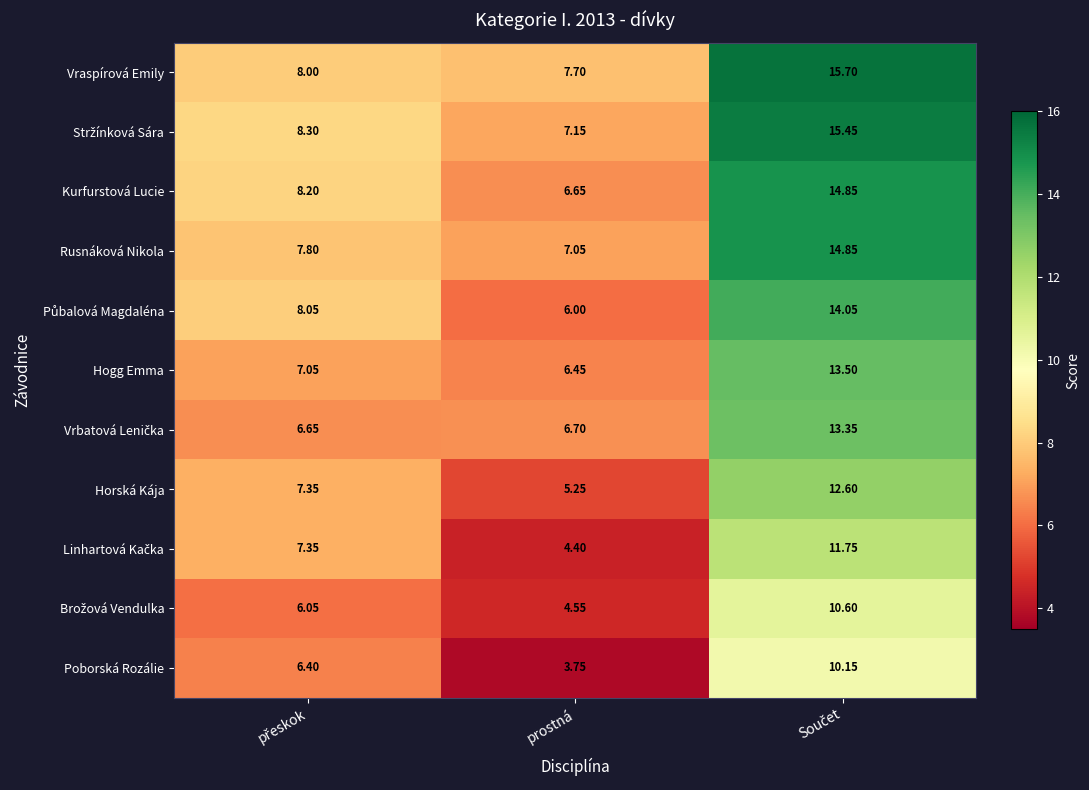

Which category has the lowest value in the Kurfurstová Lucie series?

prostná